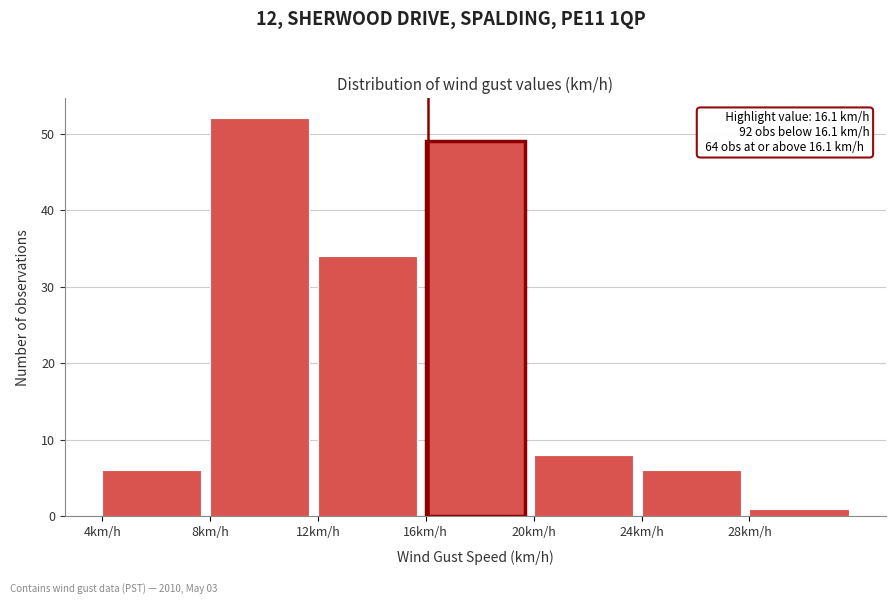

Which range on the x-axis has the tallest bar?

8 to 12